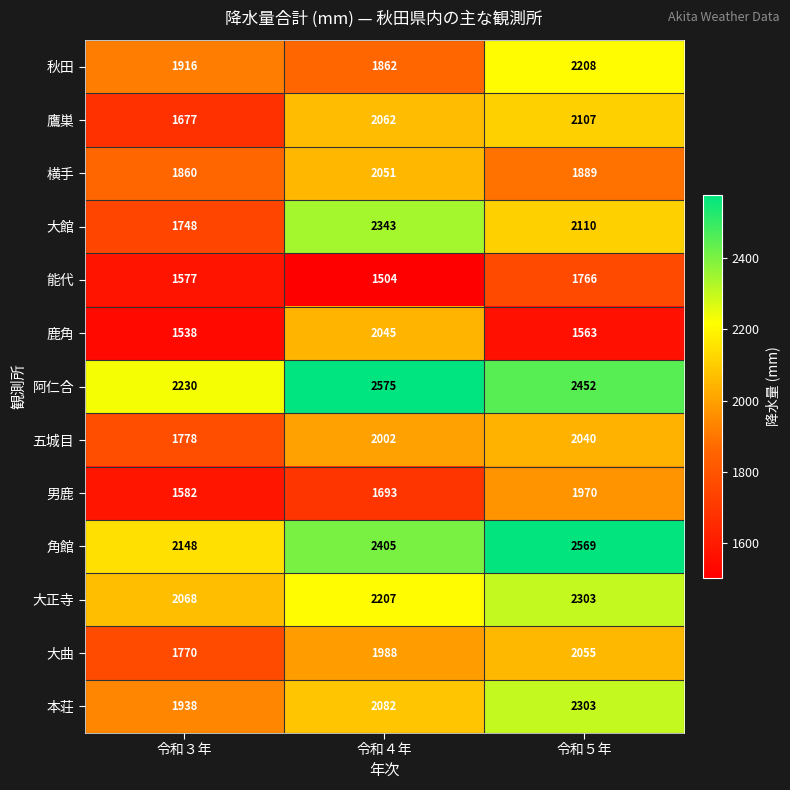

At which category is the sum across all series the highest?

令和５年